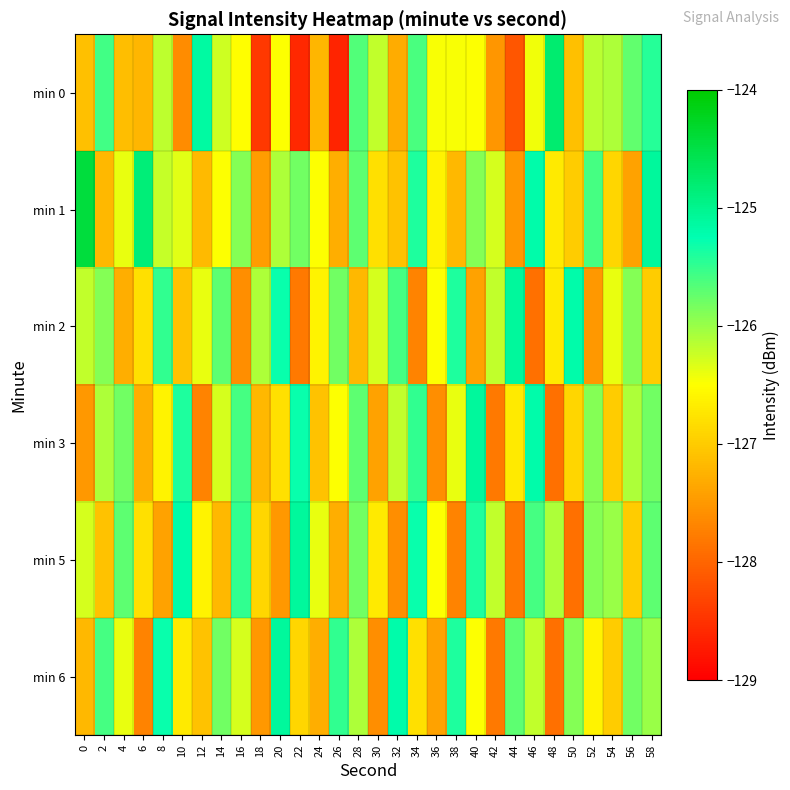

How many data points does each series have?

30